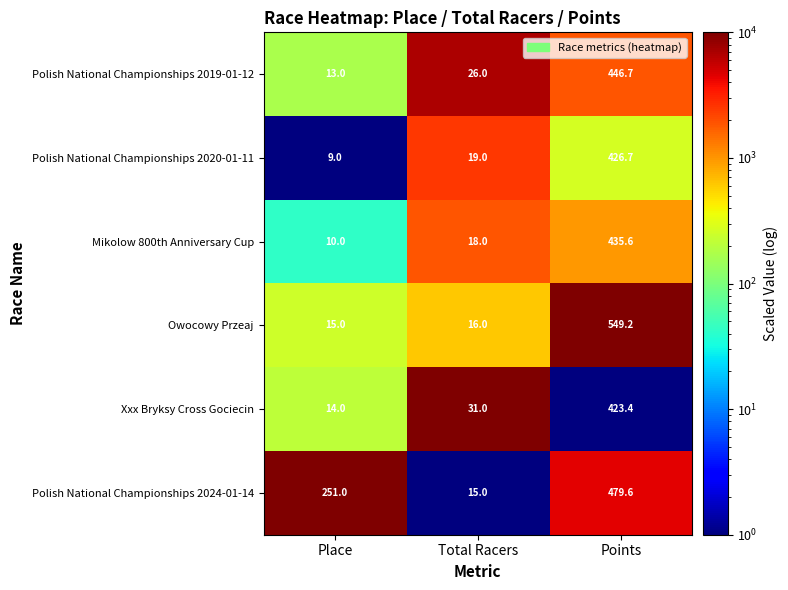

Which series changed the most between Total Racers and Points?

Owocowy Przeaj